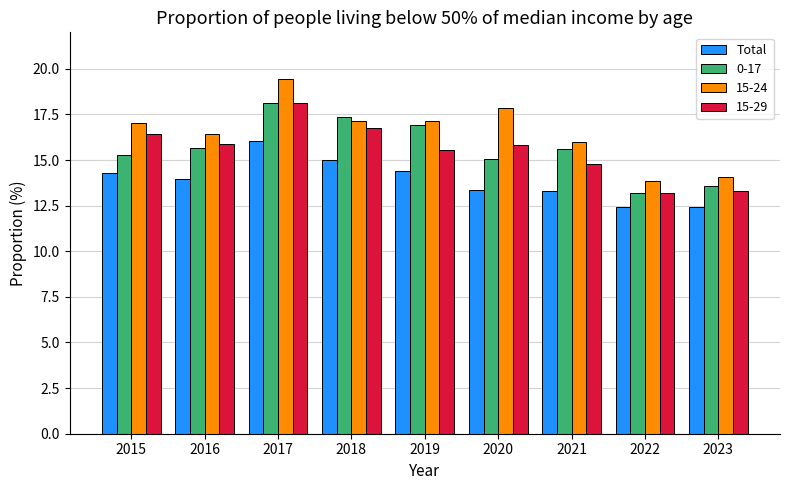

What is the greatest value displayed?

19.4